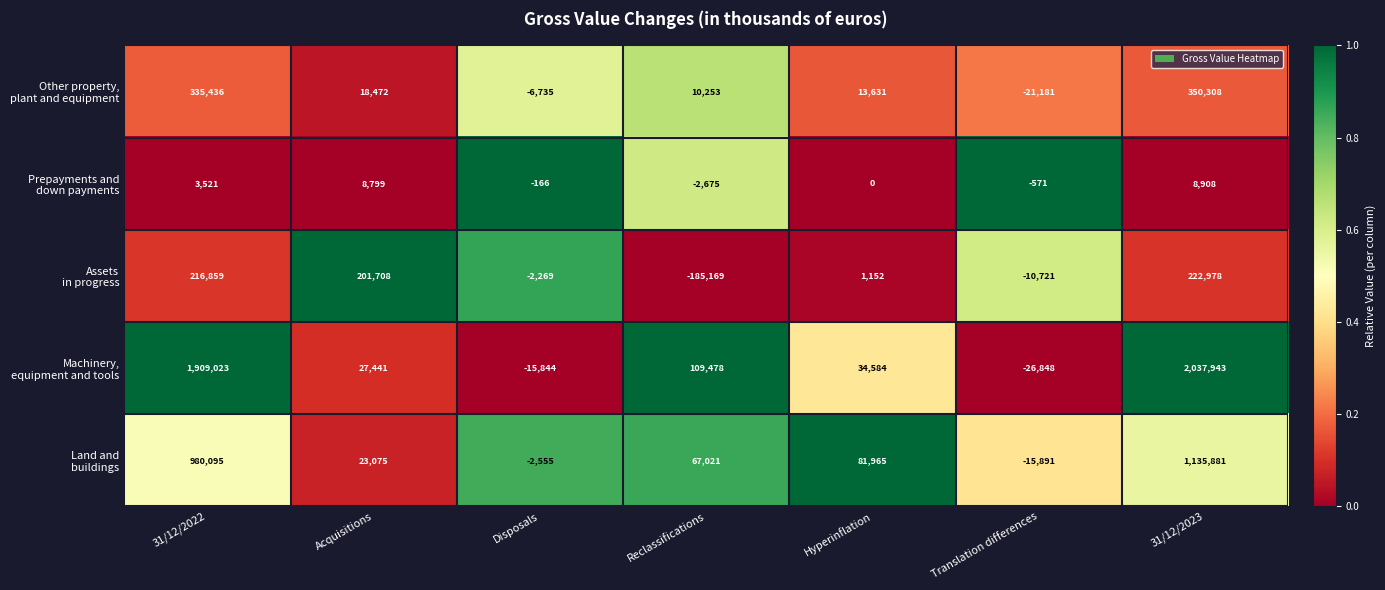

What is the difference between the highest and lowest values at Reclassifications?

294647